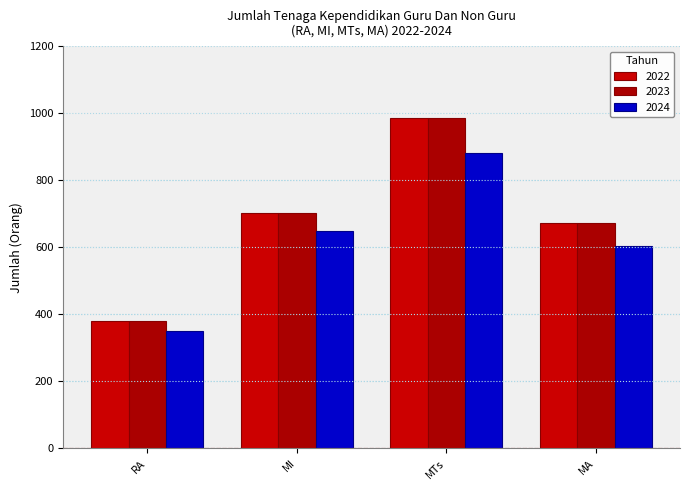

What is the difference between the second highest and minimum values in the 2023 series?

323